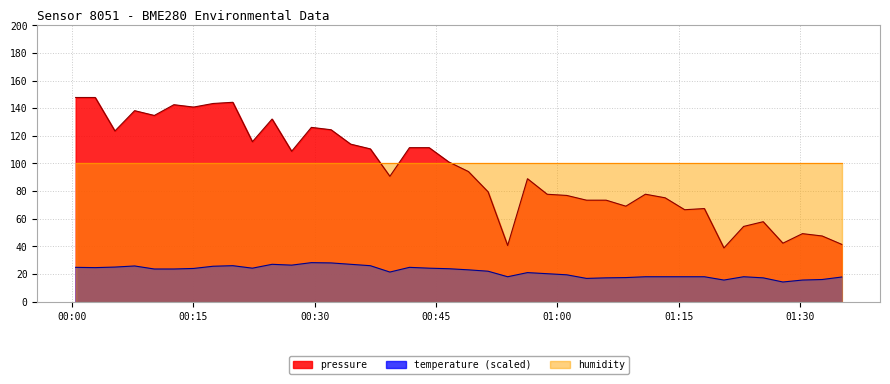

What is the spread (max minus min) of values at 2024-01-11T00:29:36?

97.9